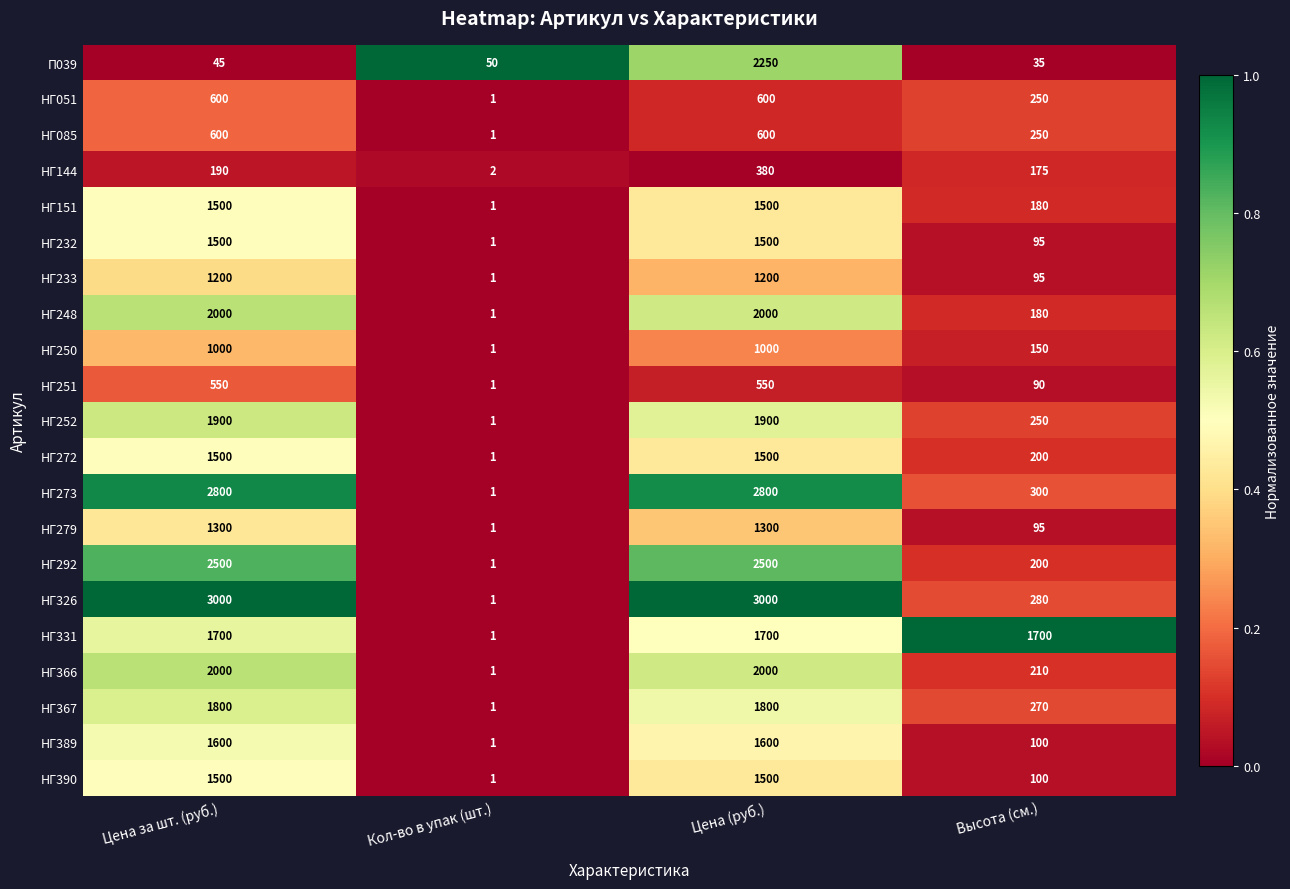

Read the НГ273 value at Высота (см.).

300